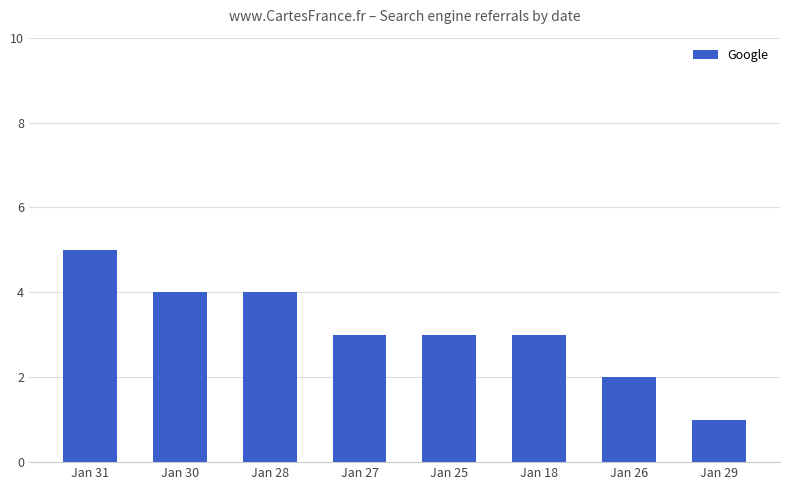

How many bars are there in total?

8